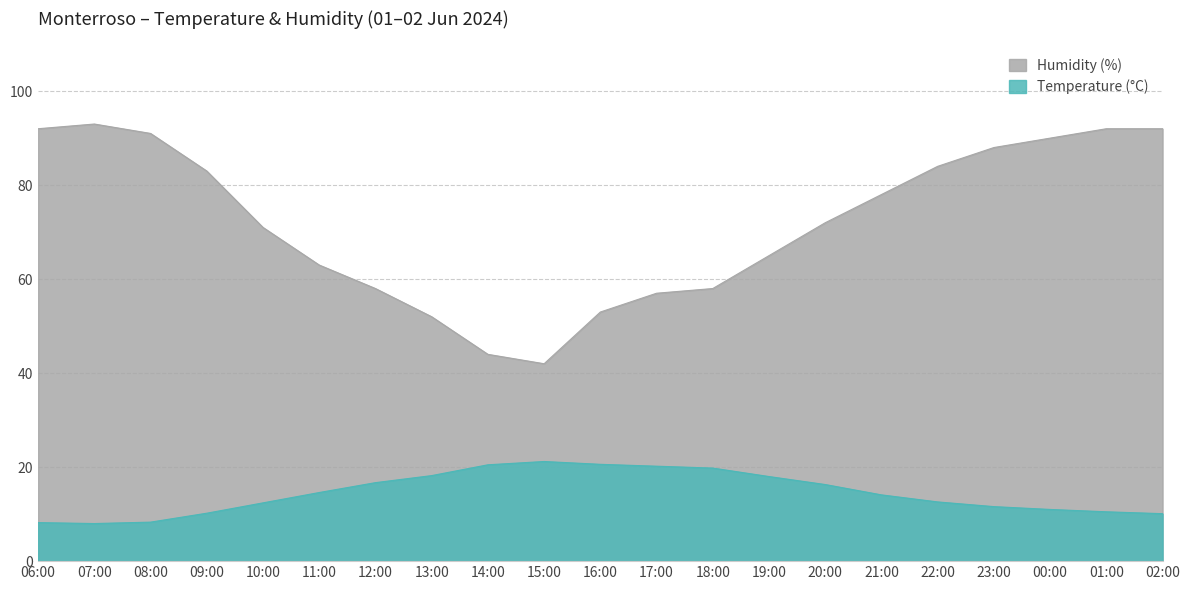

What is the maximum value for Temperature (°C)?

21.2